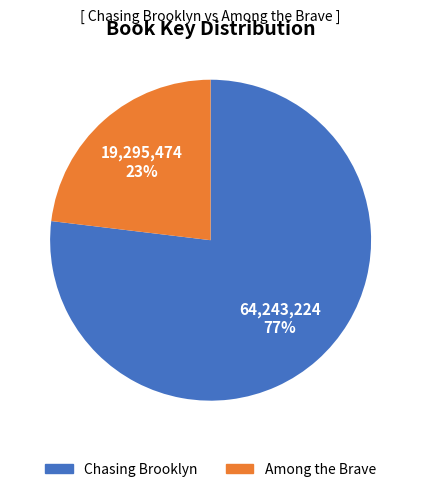

To the nearest percent, what portion does Chasing Brooklyn represent?

77%